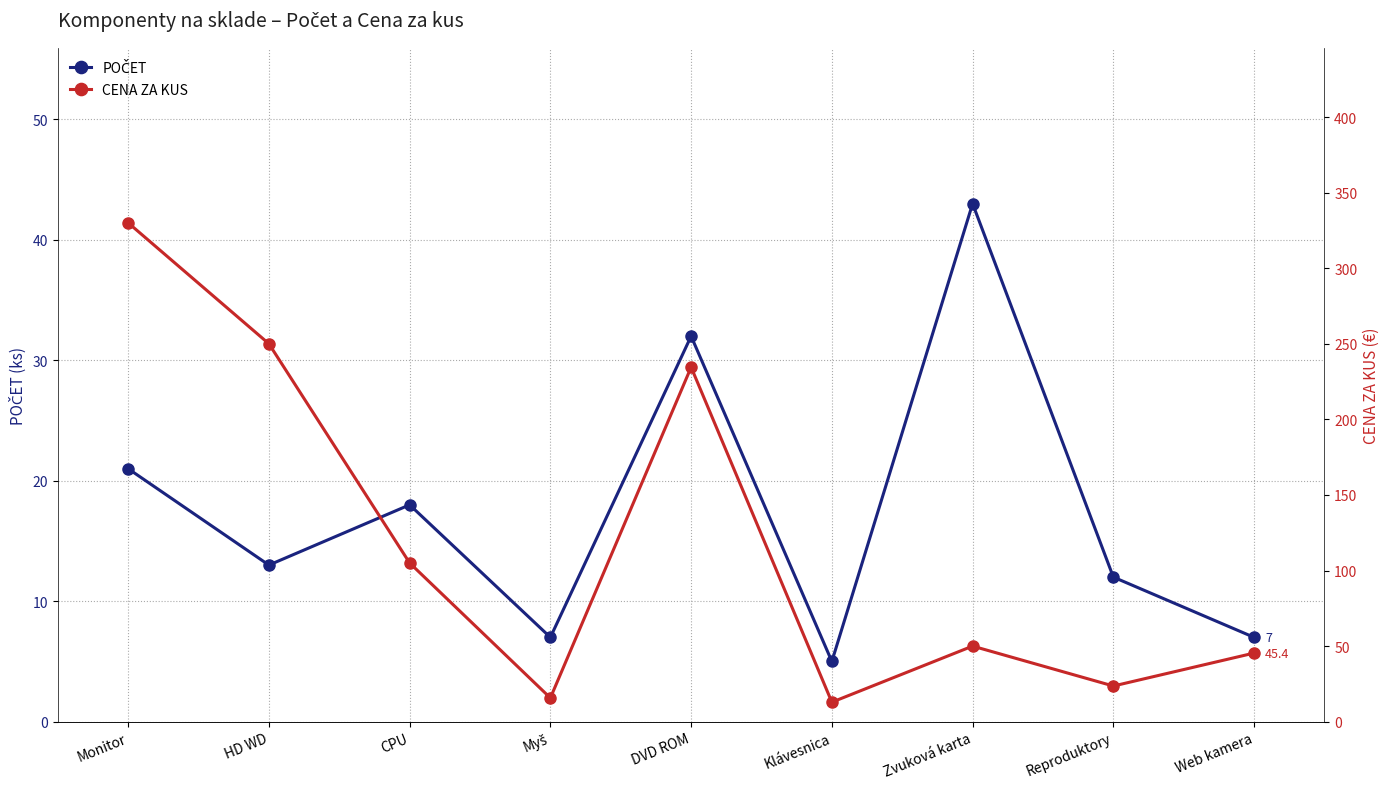

Is the value of POČET at Myš greater than the value of CENA ZA KUS at Myš?

No